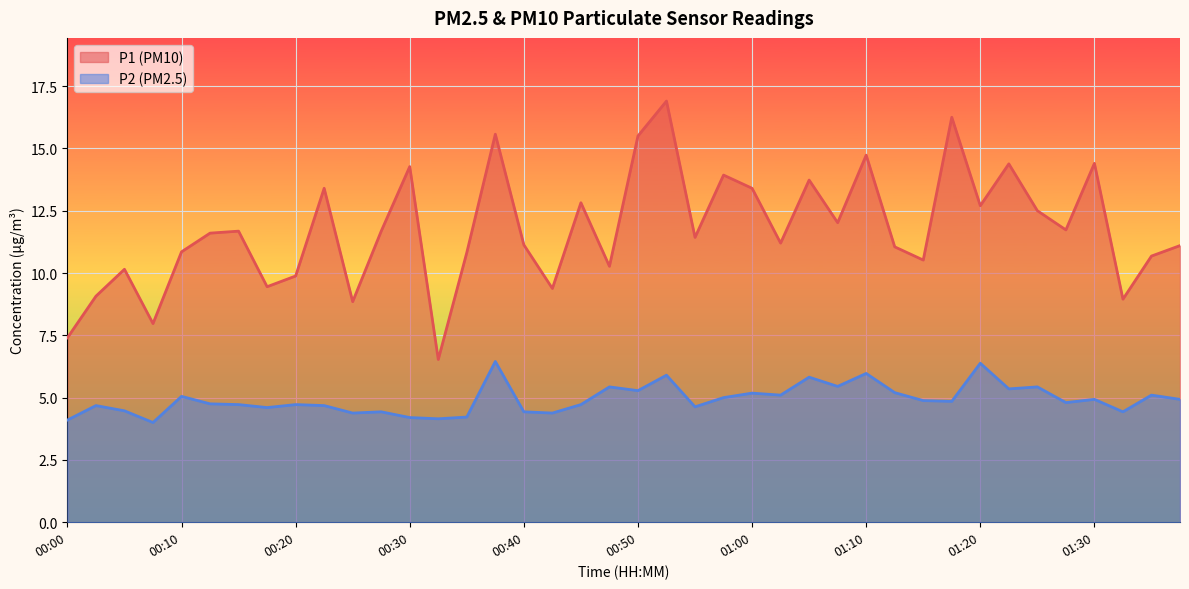

Reading left to right, extract all data points from this chart.

P1: 7.4	9.1	10.2	8.0	10.8	11.6	11.7	9.4	9.9	13.4	8.8	11.7	14.3	6.5	10.8	15.6	11.1	9.4	12.8	10.3	15.5	16.9	11.4	13.9	13.4	11.2	13.7	12.0	14.7	11.1	10.5	16.2	12.7	14.4	12.5	11.7	14.4	8.9	10.7	11.1
P2: 4.1	4.7	4.5	4.0	5.0	4.8	4.7	4.6	4.7	4.7	4.4	4.4	4.2	4.2	4.2	6.5	4.4	4.4	4.7	5.4	5.3	5.9	4.6	5.0	5.2	5.1	5.8	5.5	6.0	5.2	4.9	4.8	6.4	5.3	5.4	4.8	4.9	4.4	5.1	4.9